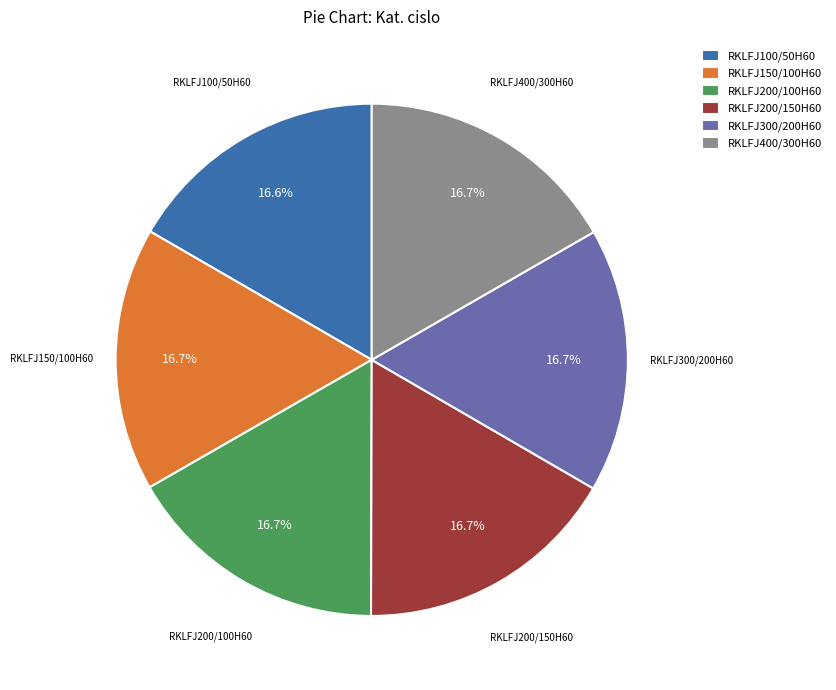

Is there a majority slice in this chart?

No